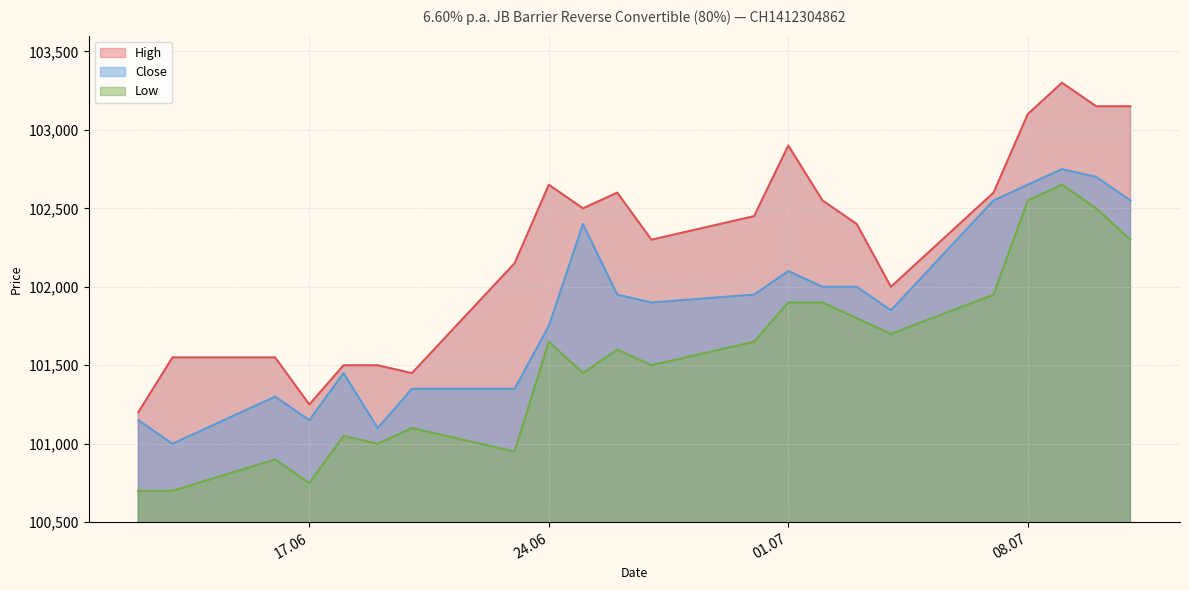

What is the average value of the High series?

102264